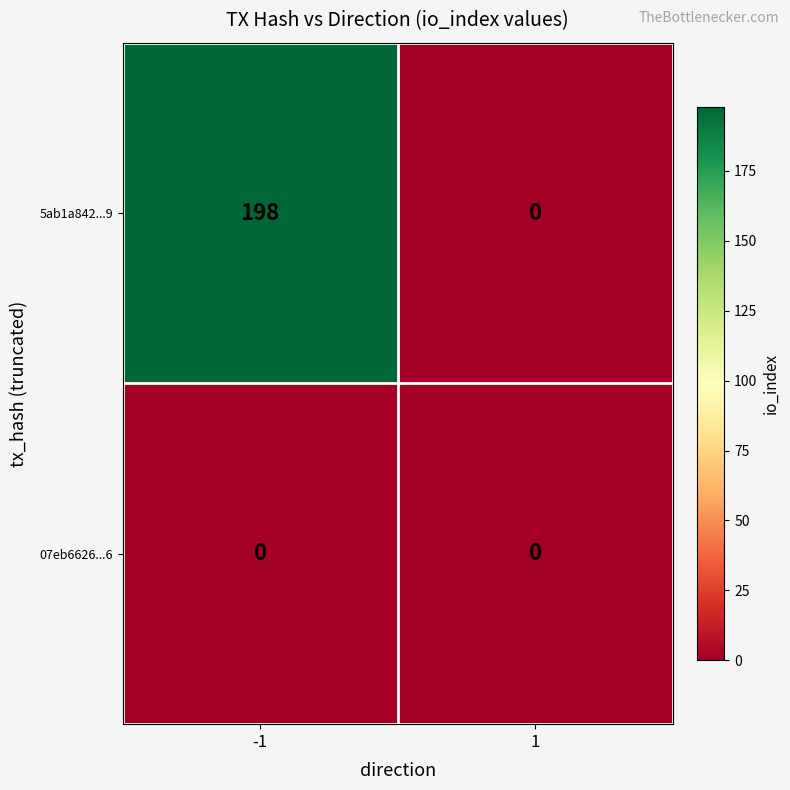

What is the greatest value displayed?

198